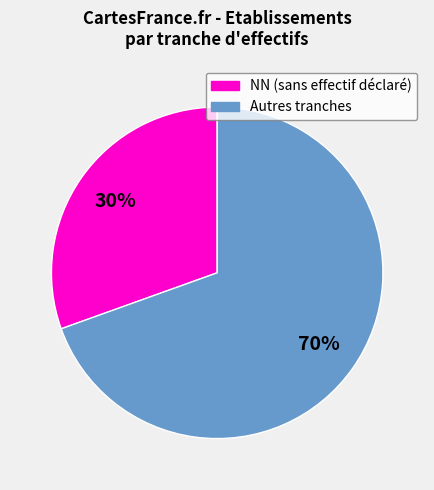

To the nearest percent, what is the average slice percentage?

50%